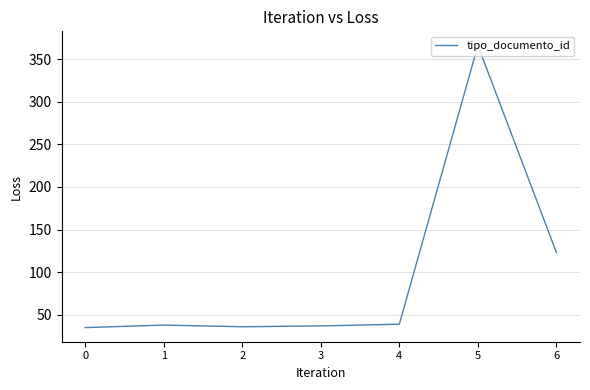

What is the sum of all values?

674